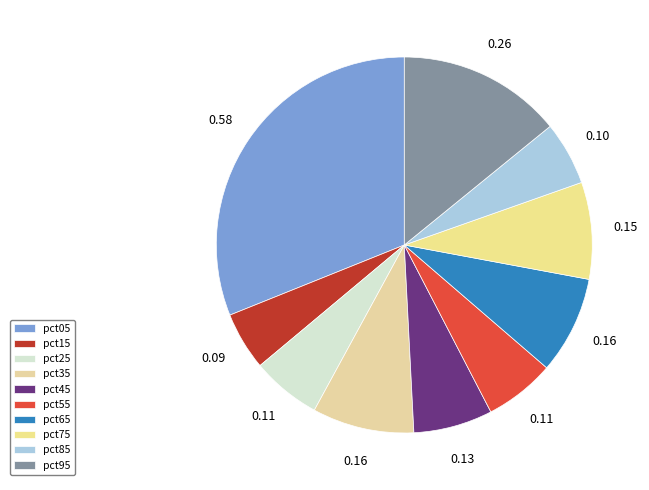

What percentage is NOT represented by pct05?

68.9%